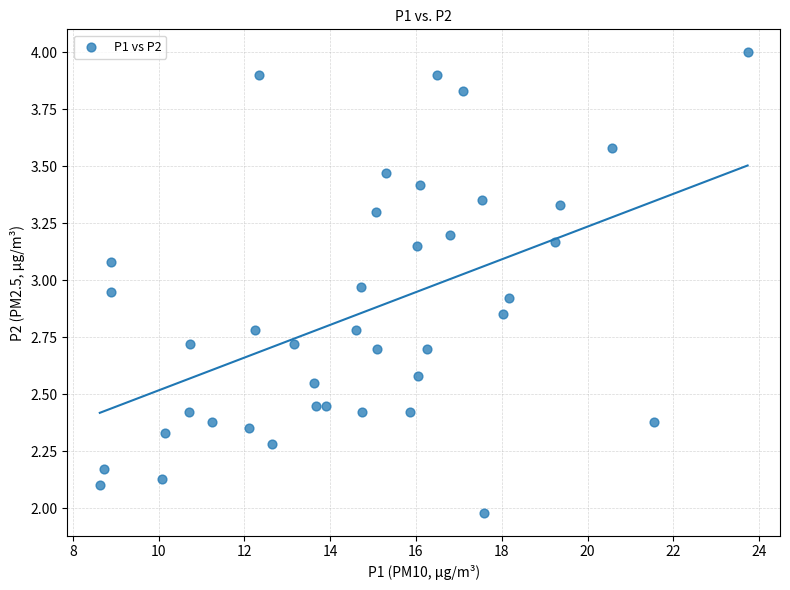

What is the range of X values (max minus min)?

15.1